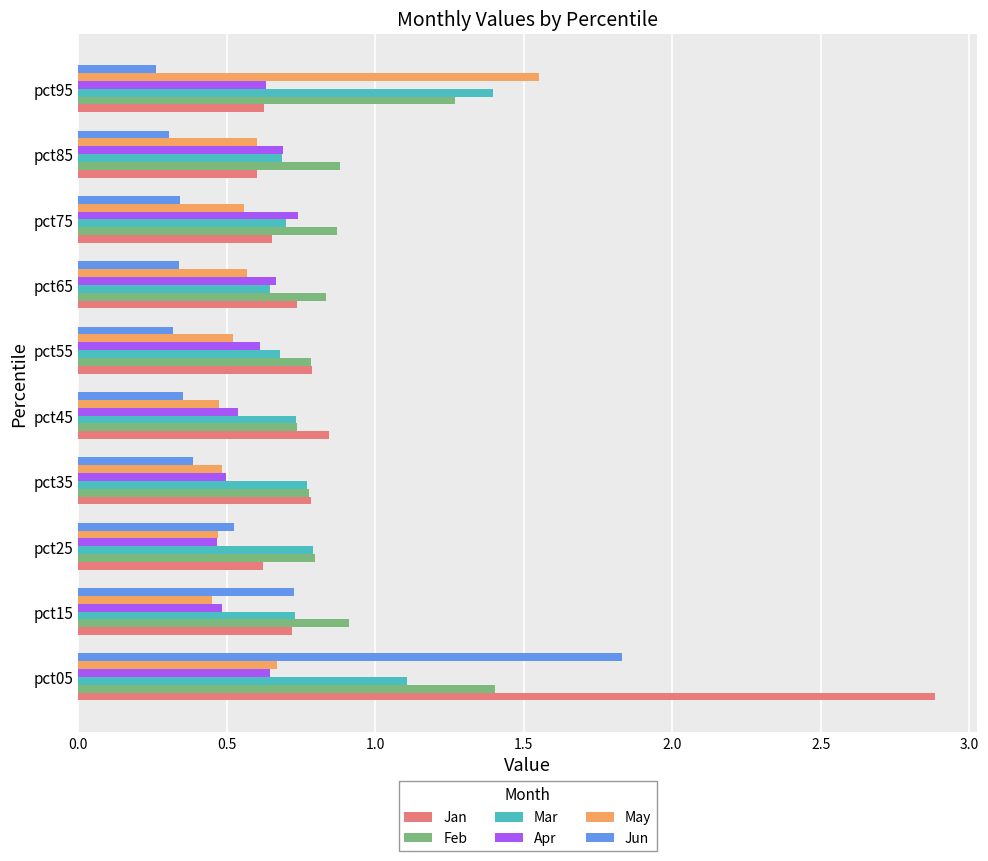

What is the average value of the Feb series?

0.9